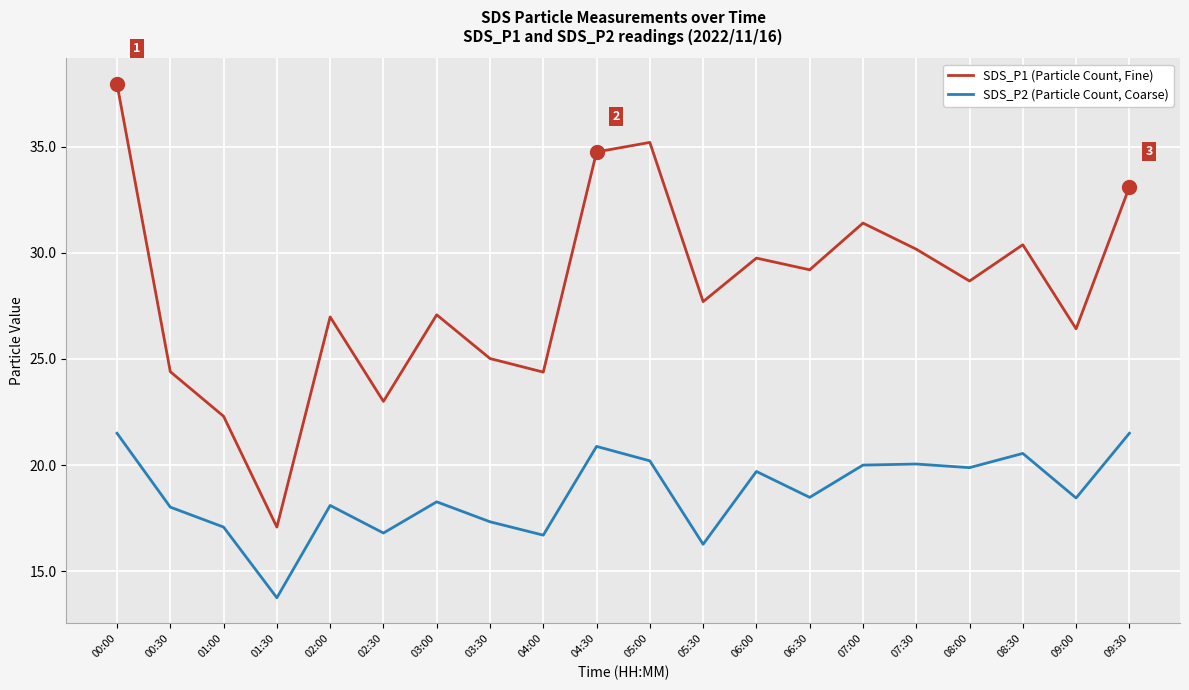

True or false: SDS_P1 (Particle Count, Fine) and SDS_P2 (Particle Count, Coarse) cross at least once.

False